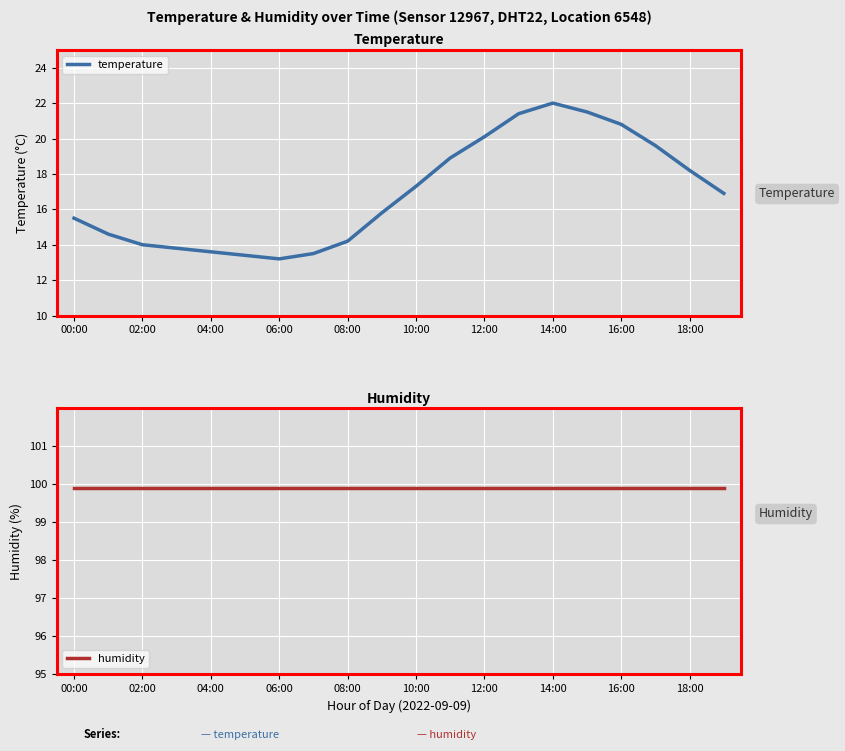

What is the value of the humidity point at the 15th from the left?

99.9